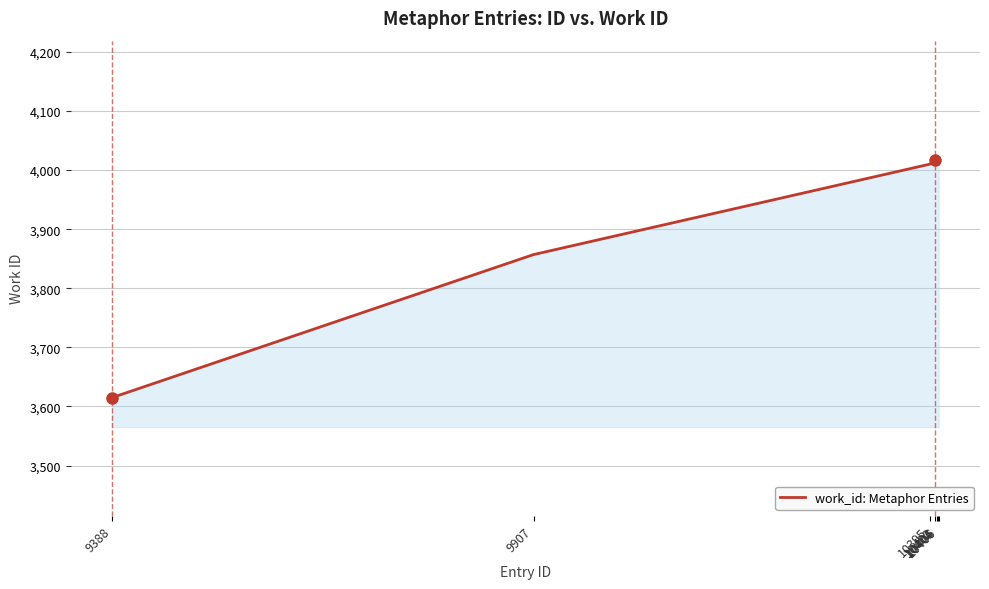

What is the greatest value displayed?

4019